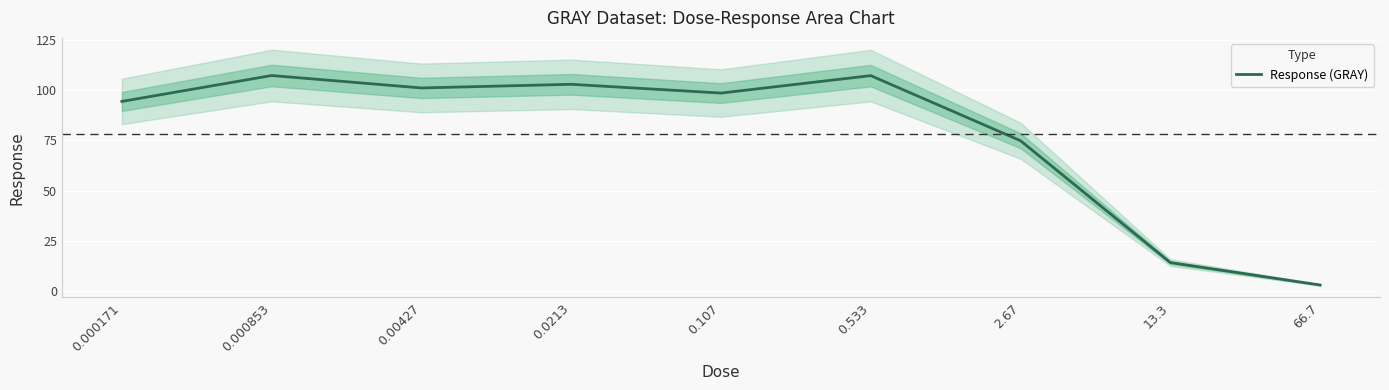

What position from the right is 66.7?

1